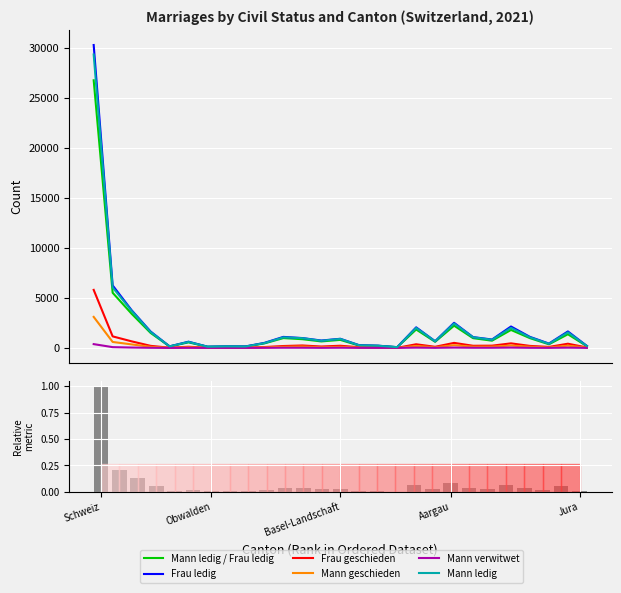

Where is Mann geschieden nearest to the value 1553?

Zürich